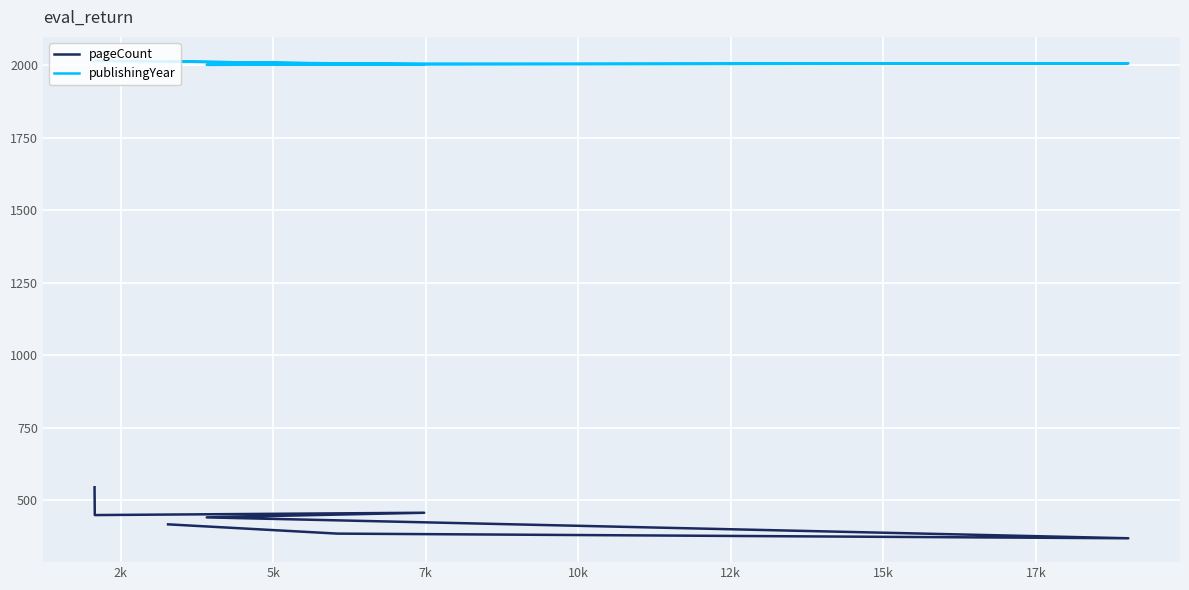

The value of pageCount at 5k is 456. True or false?

True